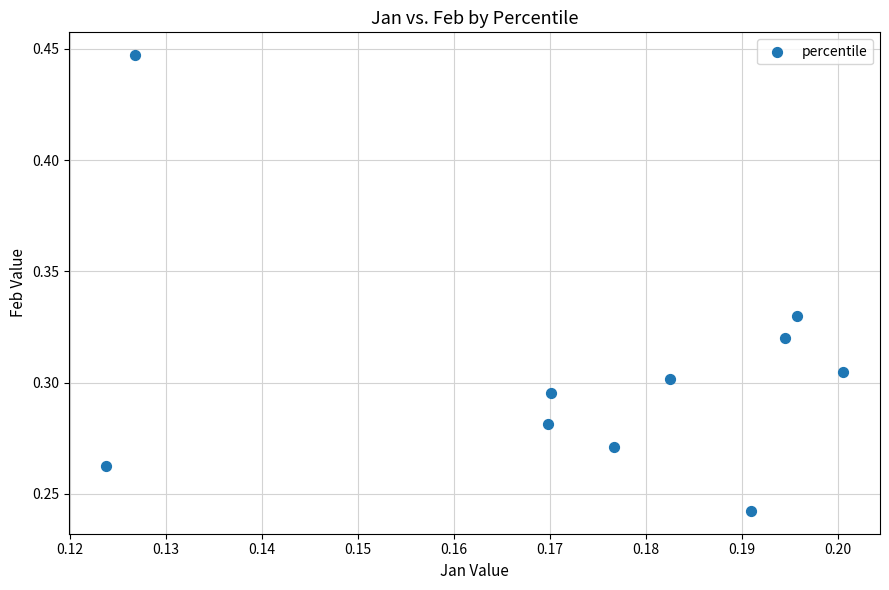

How many data points are displayed?

10